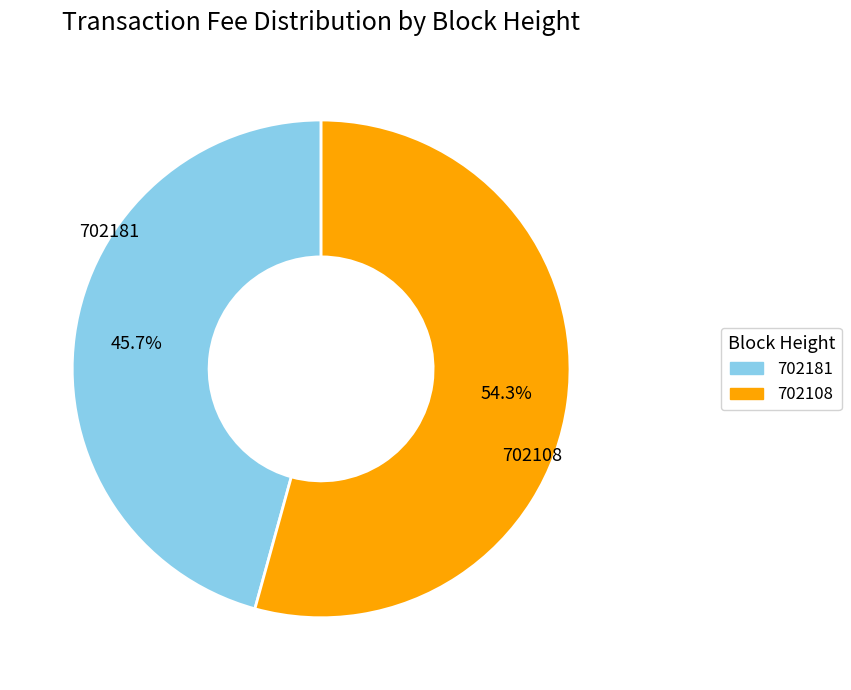

Which category accounts for the majority?

702108